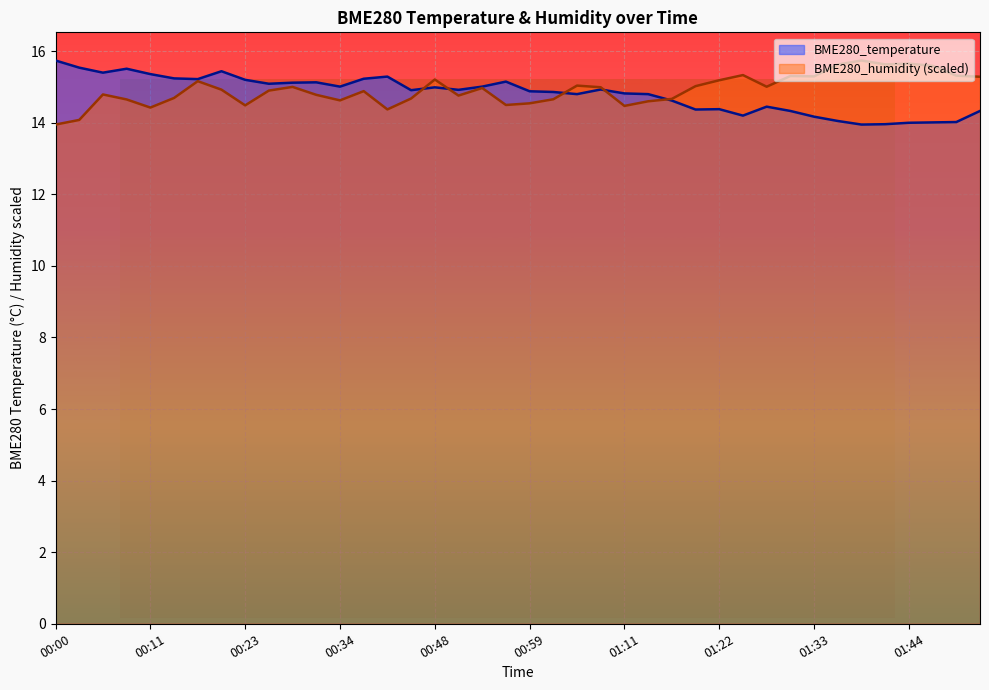

At which label is BME280_temperature closest to 14?

01:44